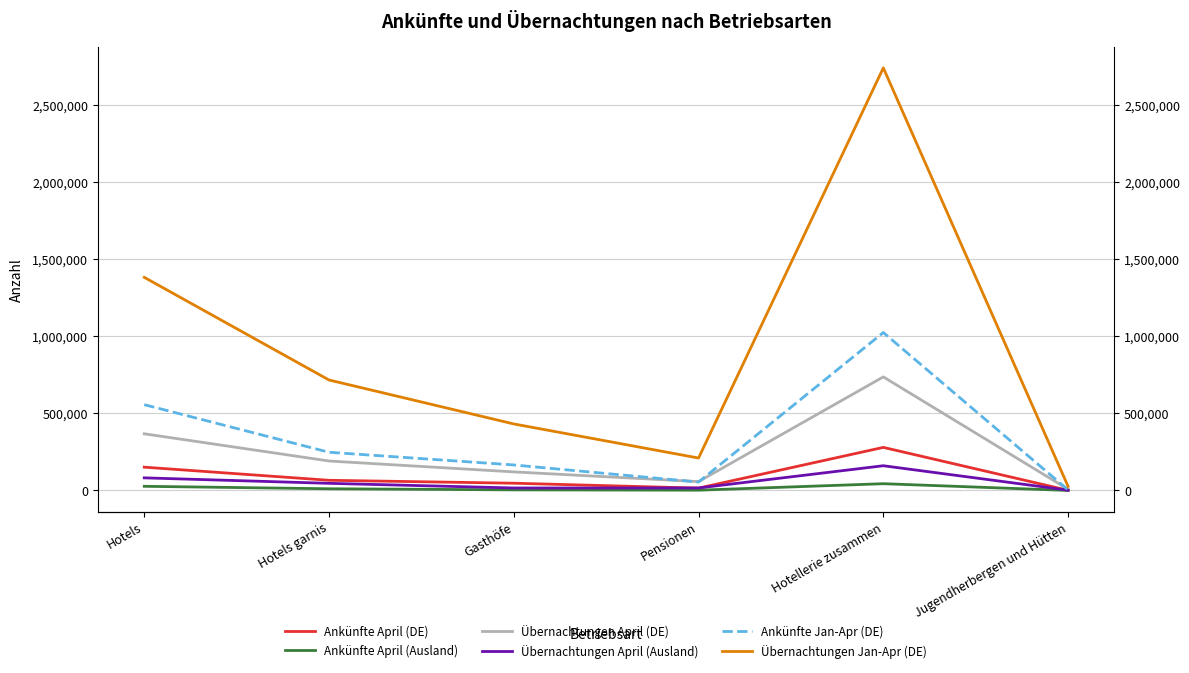

How many categories are shown in the chart?

6